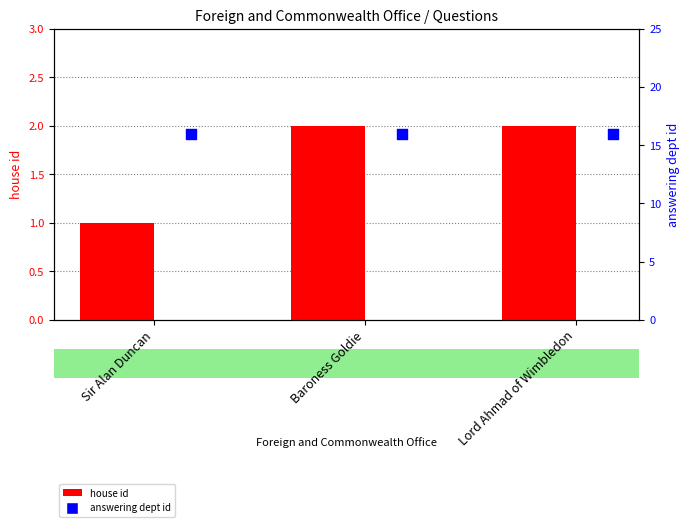

Which series contains the highest Y value?

answering dept id